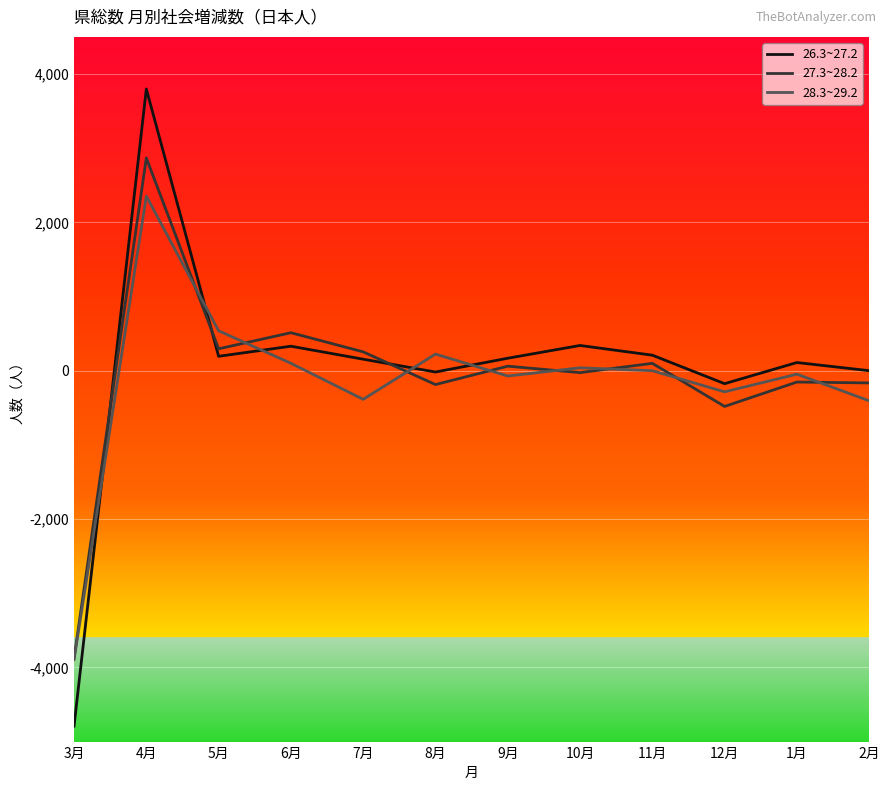

The value of 27.3~28.2 at 4月 is 2868. True or false?

True